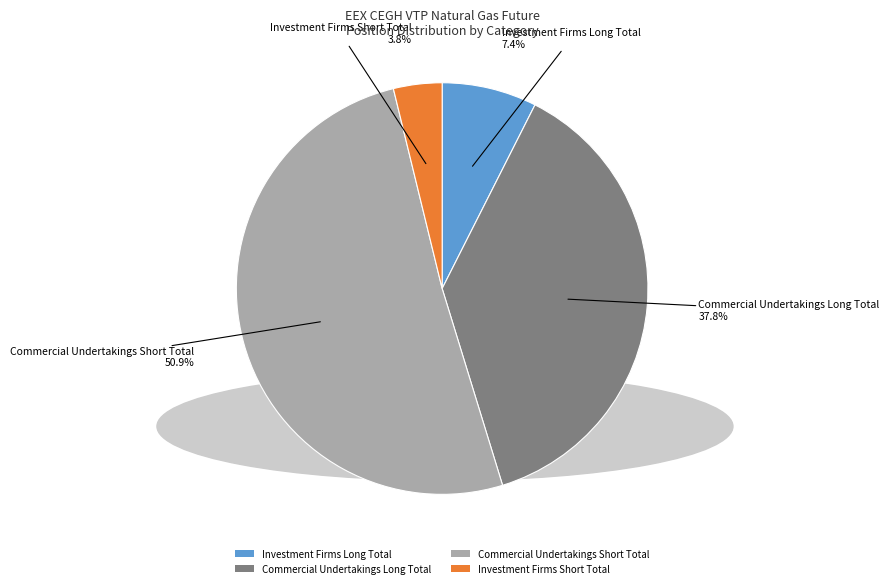

Is Investment Firms Long Total the majority of the pie?

No